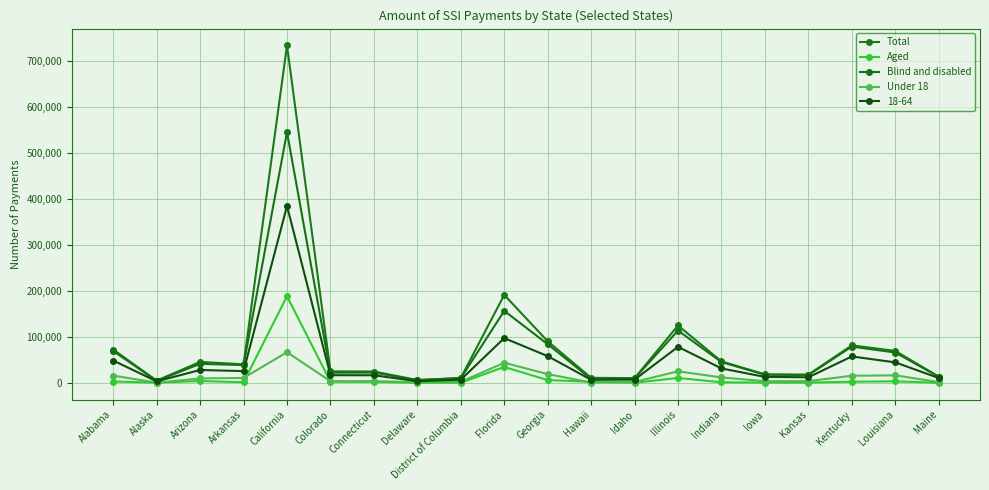

What value does the Total series have at Indiana, to the nearest 100?

46800